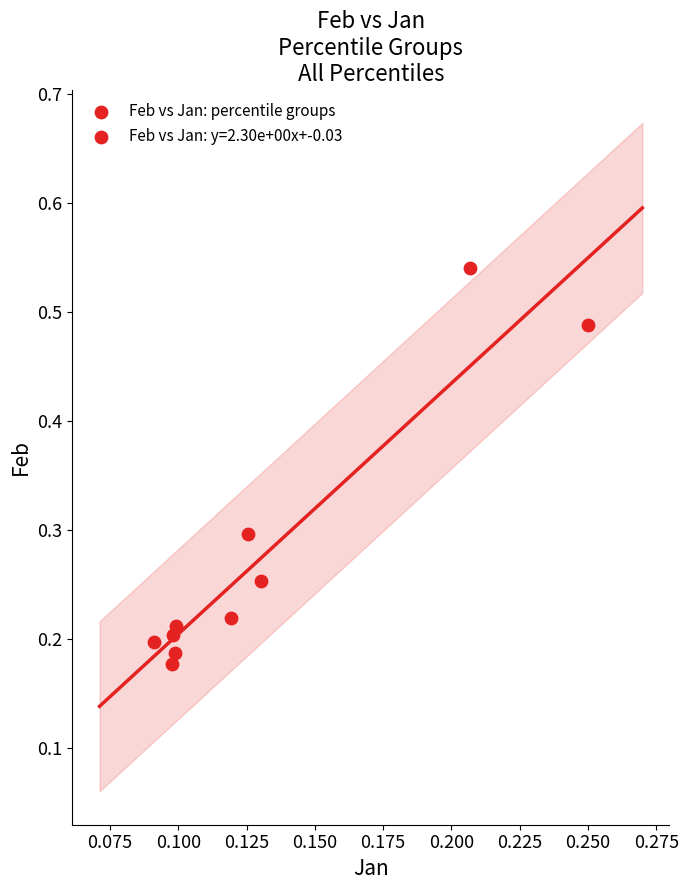

What is the range of Y values (max minus min)?

0.4